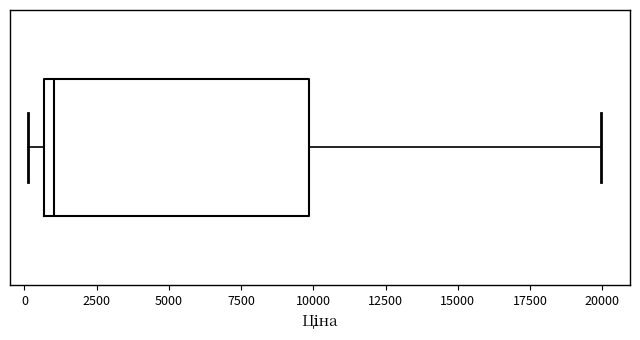

Transcribe this box plot: give where the median line is, the range the box spans, and where the two whiskers end, as read against the x-axis. The values are not printed on the chart, so give them approximately, as read against the axis.

median 1000, box 500 to 10000, whiskers 0 to 20000